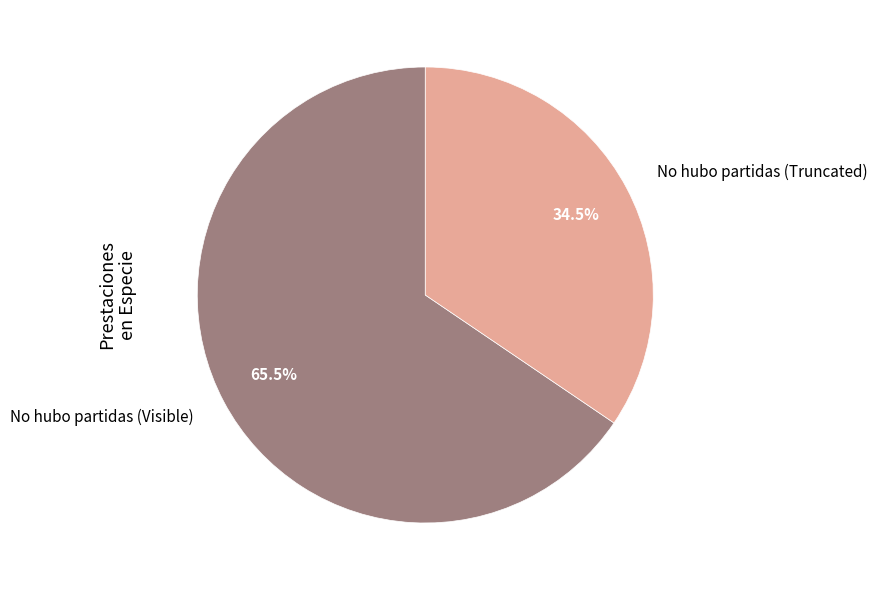

Count the number of slices in the pie.

2